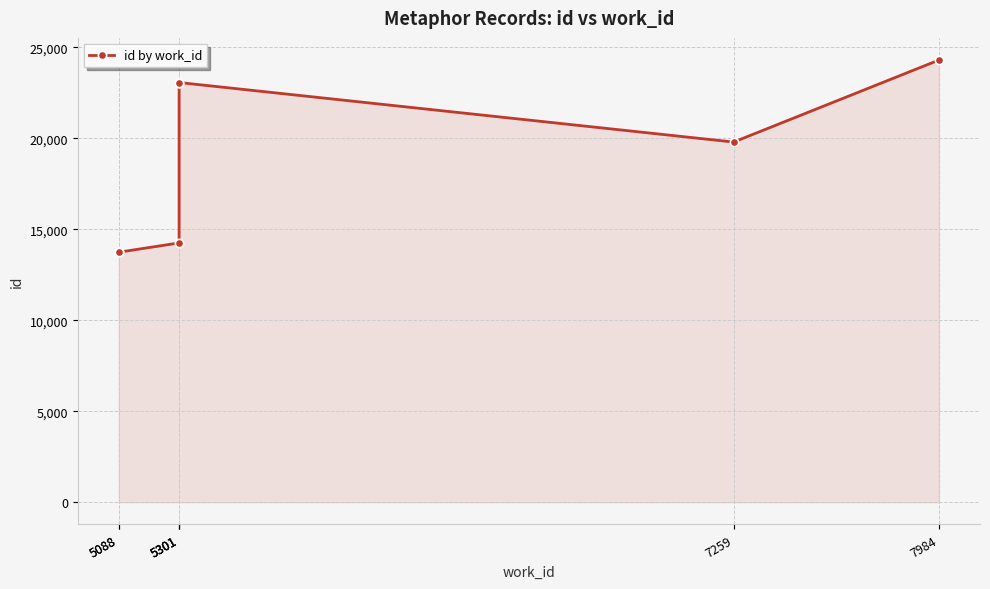

How many lines are shown in the chart?

1